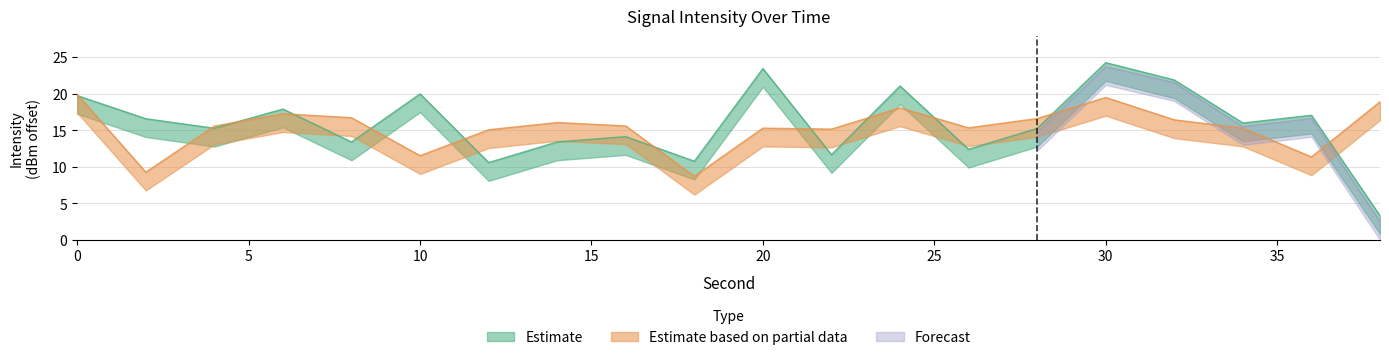

What value does the Estimate based on partial data series have at 0?

19.9